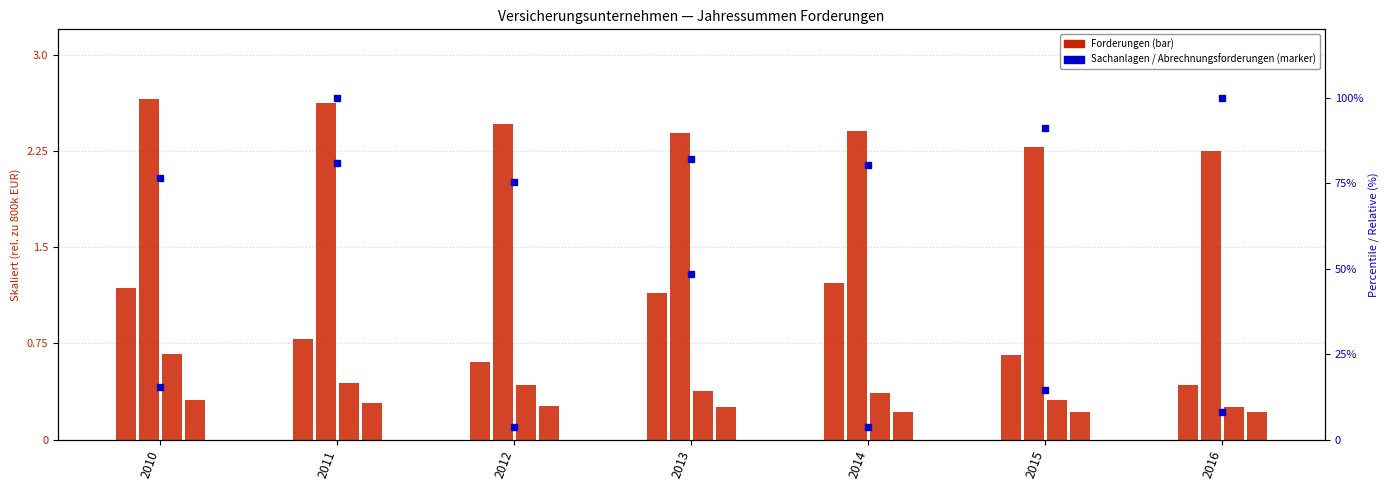

What is the difference between the Sonstige Forderungen values at 2016 and 2011?

0.4